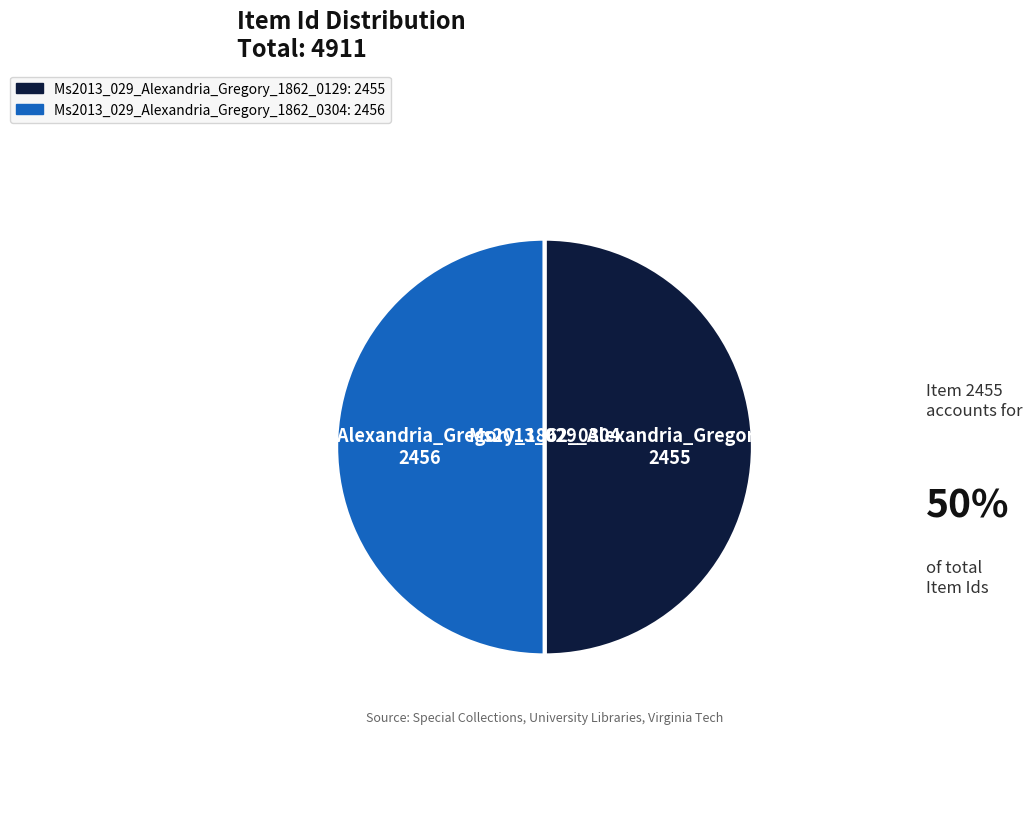

What is the ratio of the value at Ms2013_029_Alexandria_Gregory_1862_0129 to the value at Ms2013_029_Alexandria_Gregory_1862_0304?

1.0